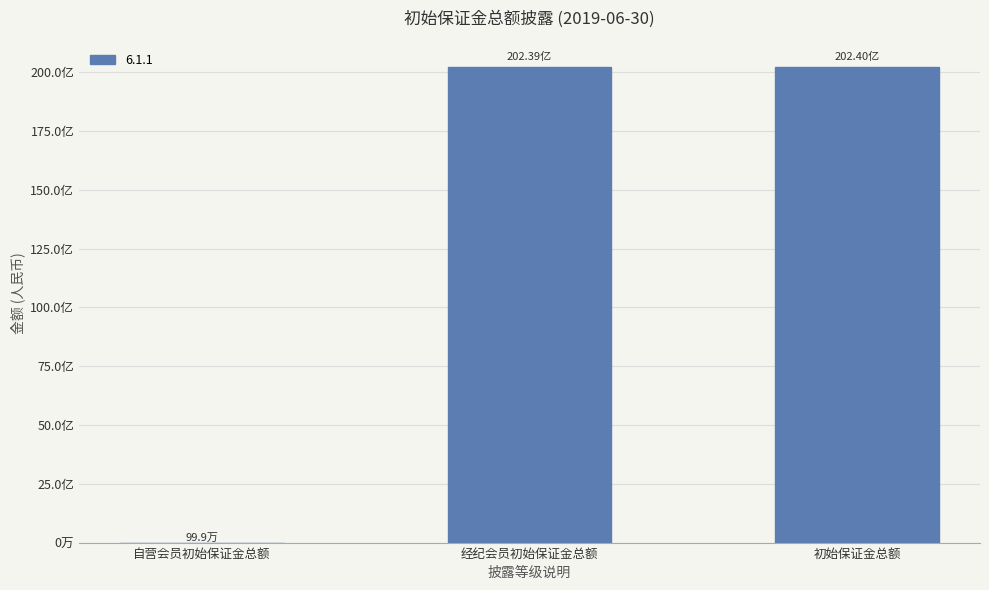

Are the bars horizontal?

No